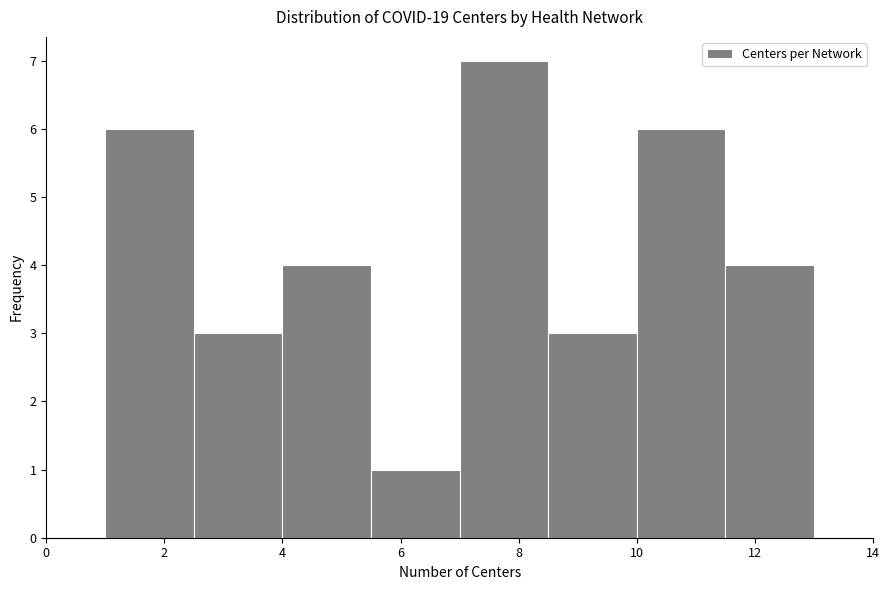

Which range on the x-axis has the tallest bar?

7.0 to 8.5